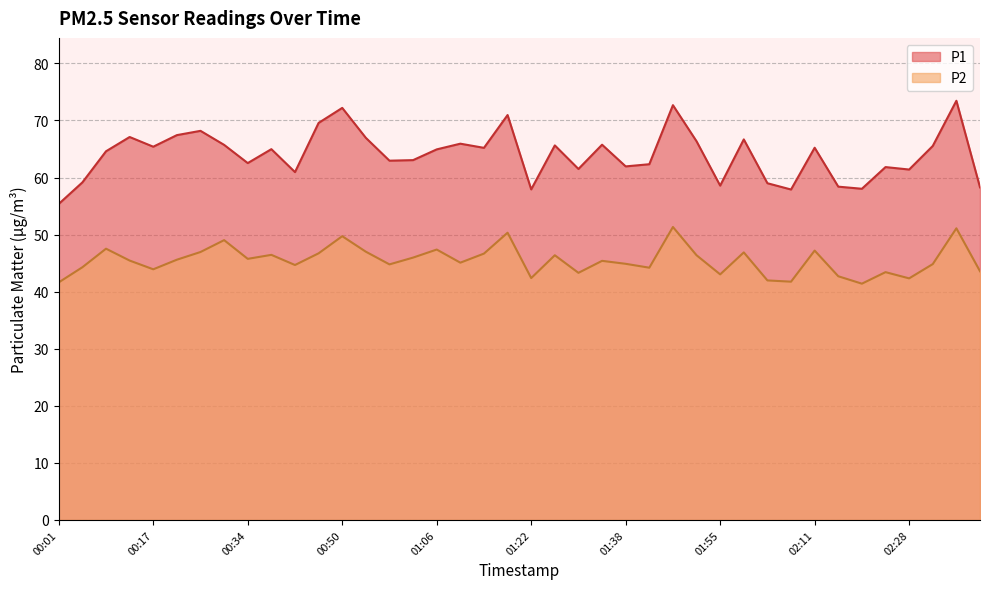

Reading right to left, extract all data points from this chart.

P1: 02:40=58.3	02:36=73.5	02:32=65.5	02:28=61.4	02:23=61.8	02:19=58.0	02:15=58.4	02:11=65.2	02:07=57.9	02:03=59.0	01:59=66.7	01:55=58.6	01:51=66.3	01:46=72.7	01:42=62.3	01:38=62.0	01:34=65.8	01:30=61.5	01:26=65.6	01:22=57.9	01:18=71.0	01:14=65.2	01:10=65.9	01:06=64.9	01:02=63.0	00:58=63.0	00:54=67.0	00:50=72.2	00:46=69.6	00:42=61.0	00:38=65.0	00:34=62.5	00:30=65.7	00:26=68.2	00:21=67.4	00:17=65.4	00:13=67.1	00:09=64.6	00:05=59.1	00:01=55.4
P2: 02:40=43.6	02:36=51.1	02:32=44.8	02:28=42.3	02:23=43.4	02:19=41.4	02:15=42.7	02:11=47.2	02:07=41.8	02:03=42.0	01:59=46.9	01:55=43.0	01:51=46.4	01:46=51.3	01:42=44.2	01:38=44.9	01:34=45.4	01:30=43.3	01:26=46.4	01:22=42.4	01:18=50.3	01:14=46.7	01:10=45.1	01:06=47.4	01:02=46.0	00:58=44.8	00:54=47.0	00:50=49.7	00:46=46.7	00:42=44.7	00:38=46.5	00:34=45.8	00:30=49.0	00:26=47.0	00:21=45.6	00:17=43.9	00:13=45.5	00:09=47.5	00:05=44.3	00:01=41.6